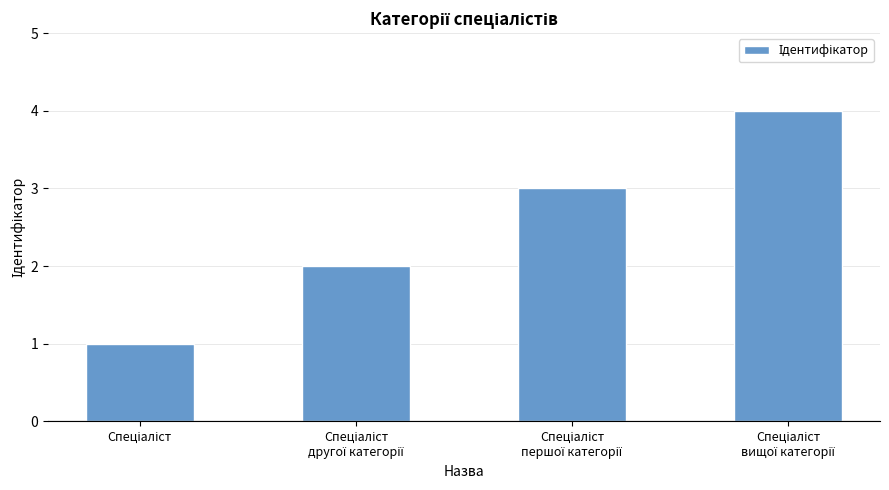

Reading right to left, what are all the values shown in this chart?

4	3	2	1